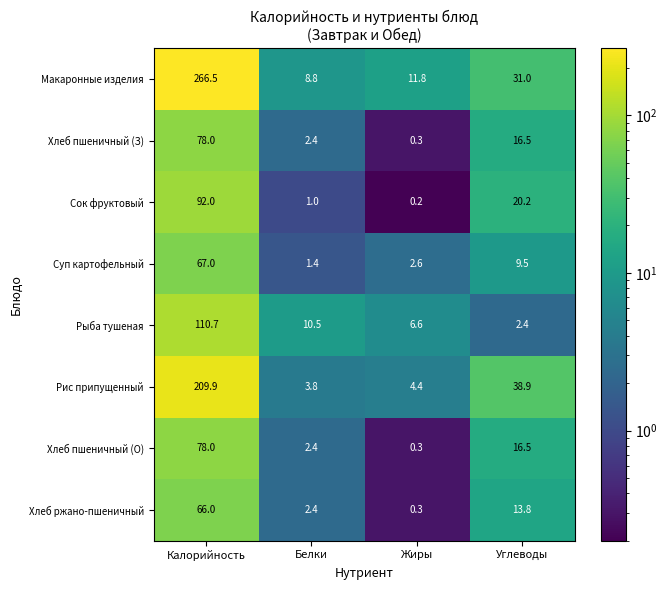

Where is Рис припущенный nearest to the value 106?

Углеводы